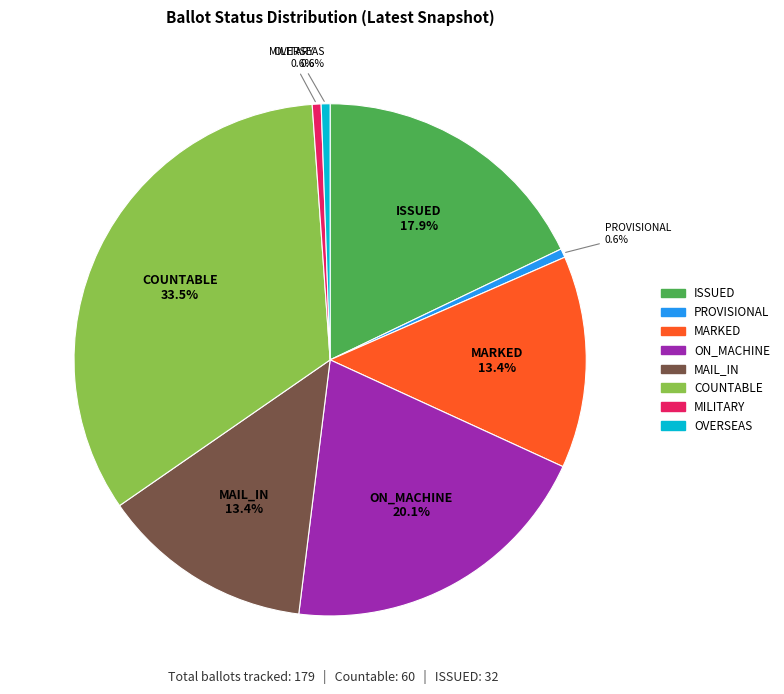

How many segments does this pie chart have?

8